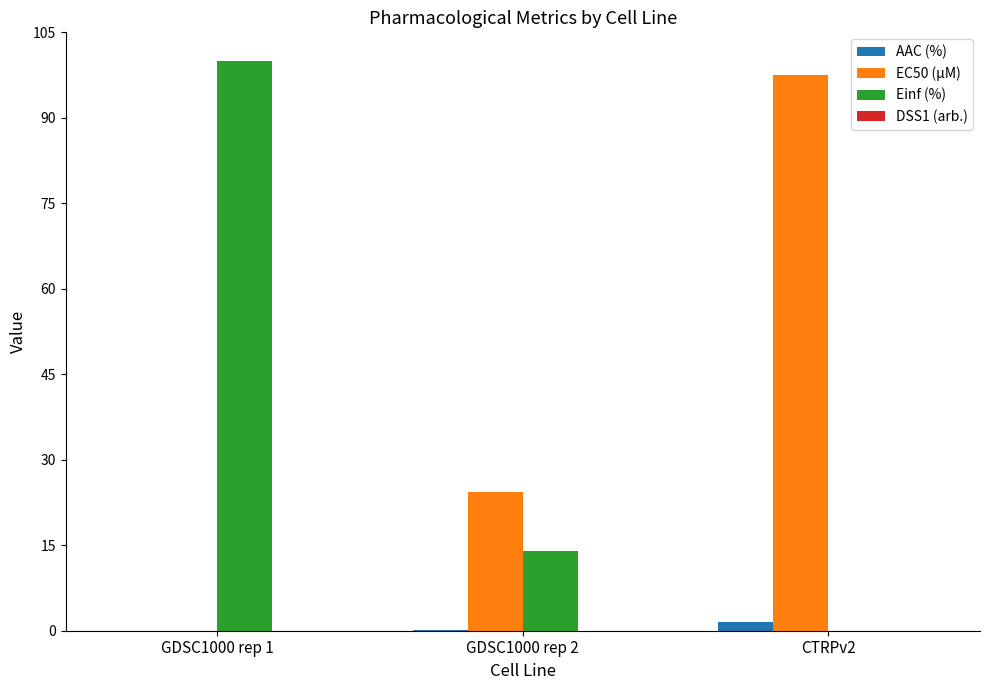

How many data points in EC50 (µM) are above 24?

2